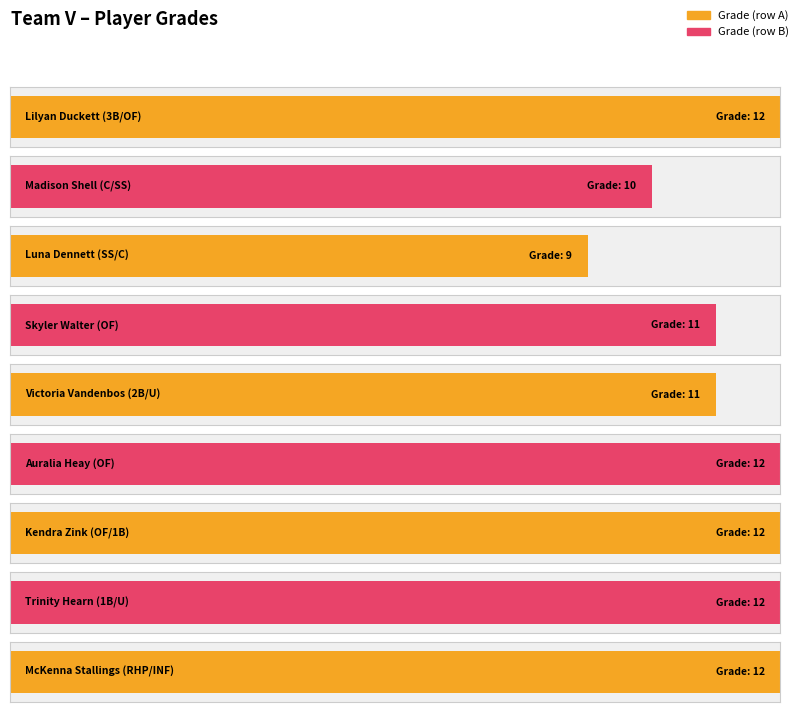

How many bars are there in total?

9